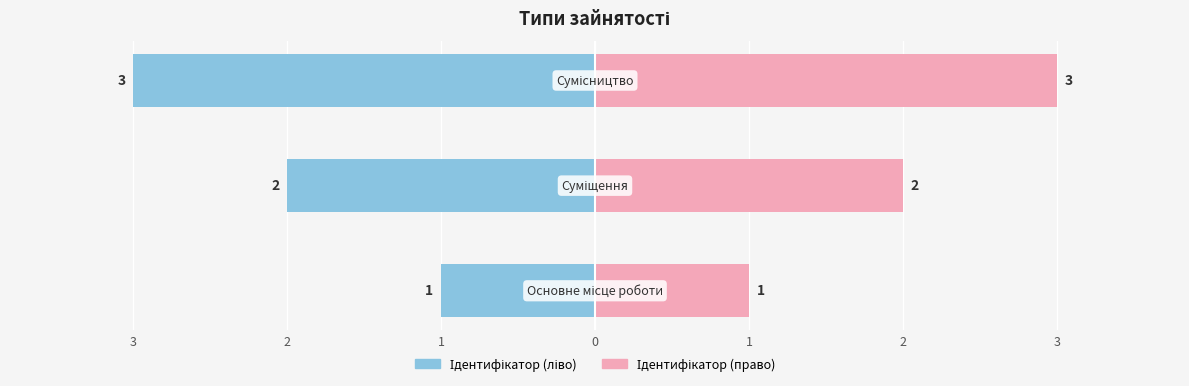

How many categories are shown in the chart?

3